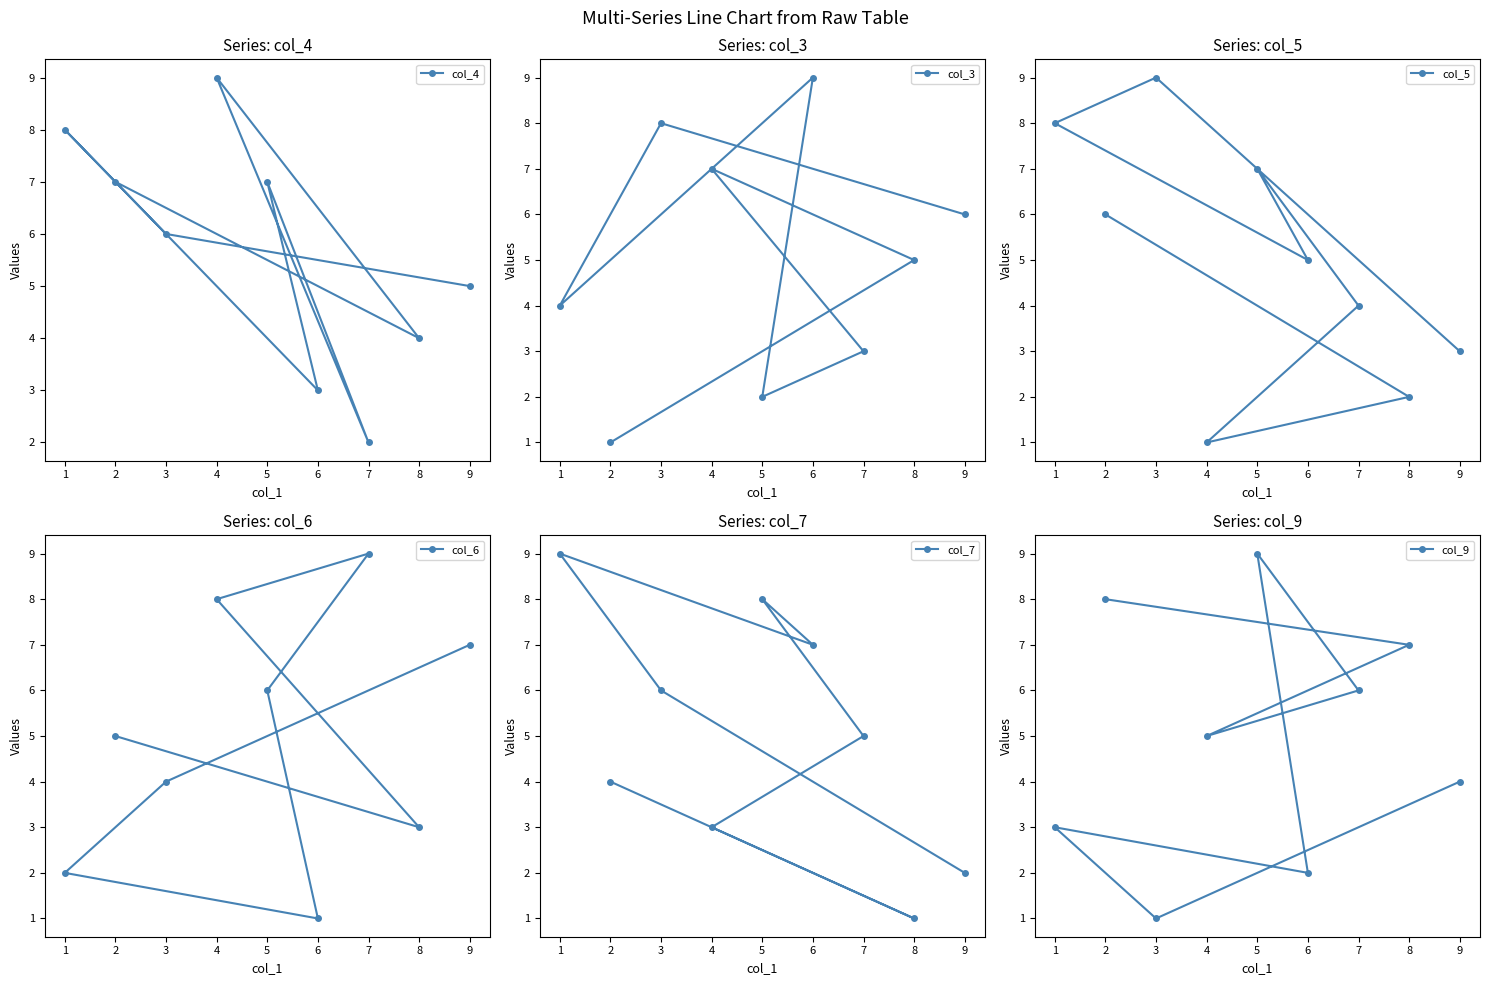

The col_4 series shows 7 at 5. True or false?

True